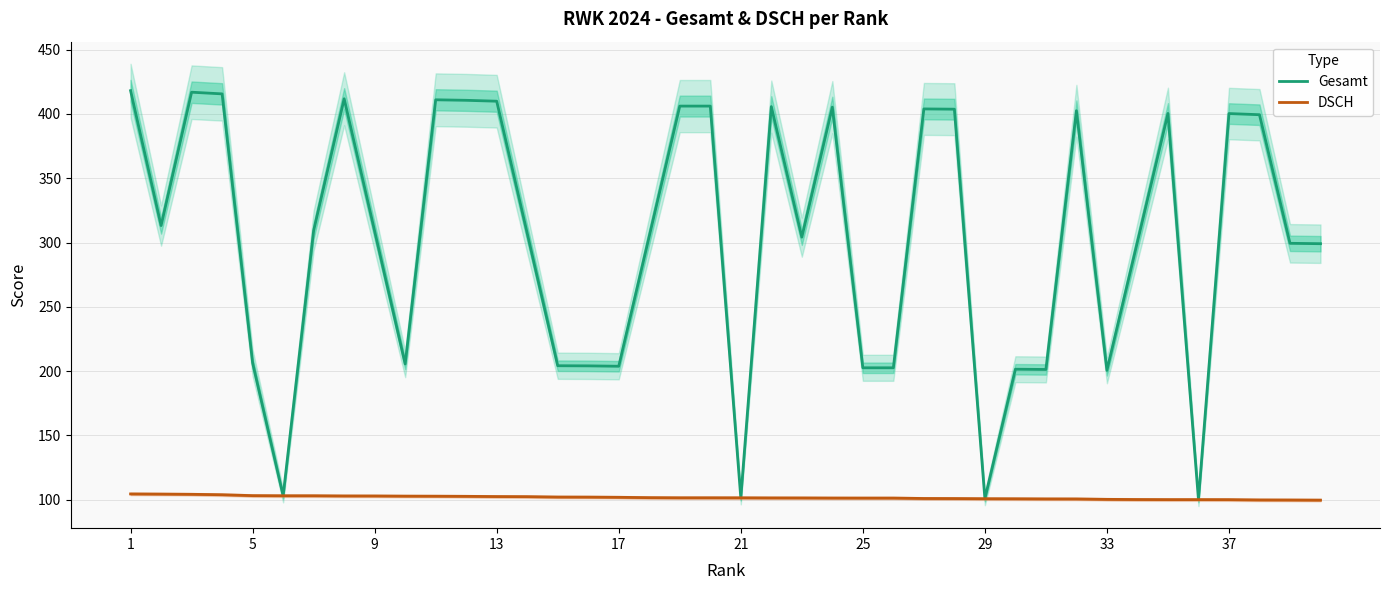

Which category has the highest value in the Gesamt series?

1